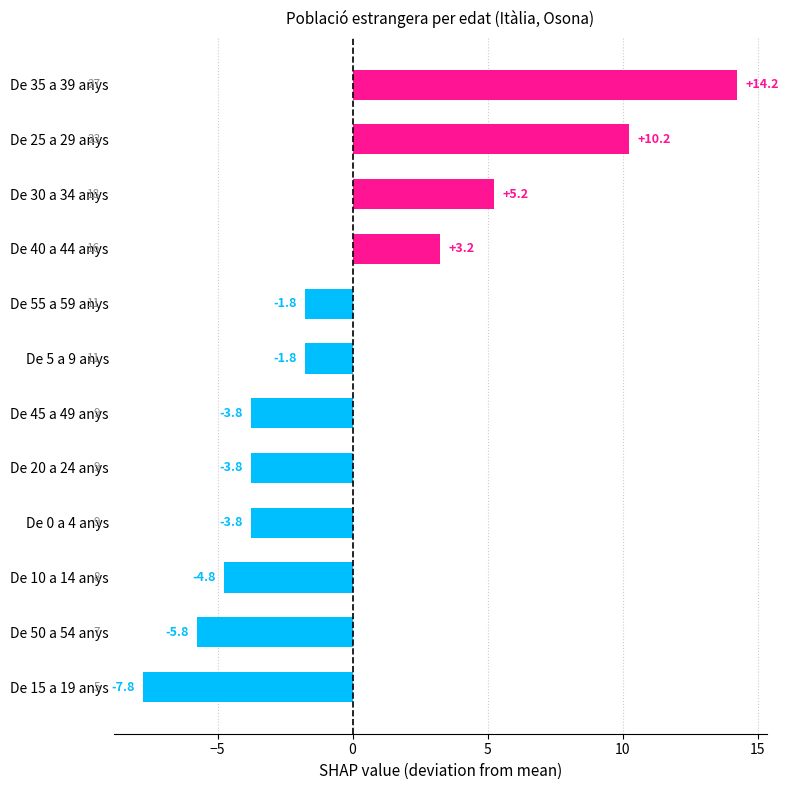

At which label is the value closest to 3?

De 40 a 44 anys